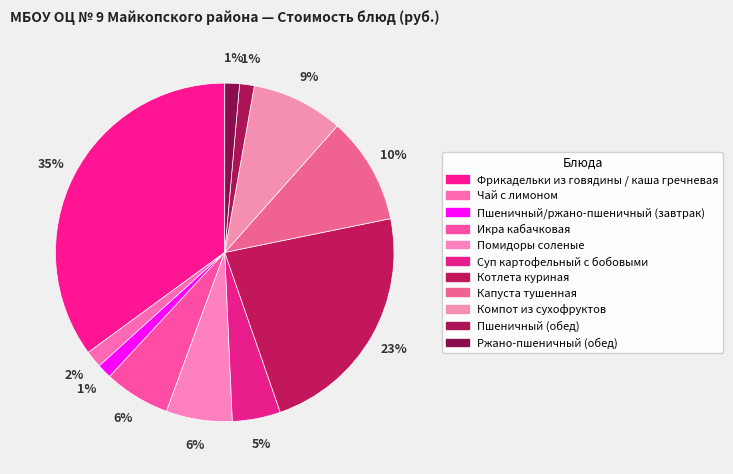

Count the number of slices in the pie.

11